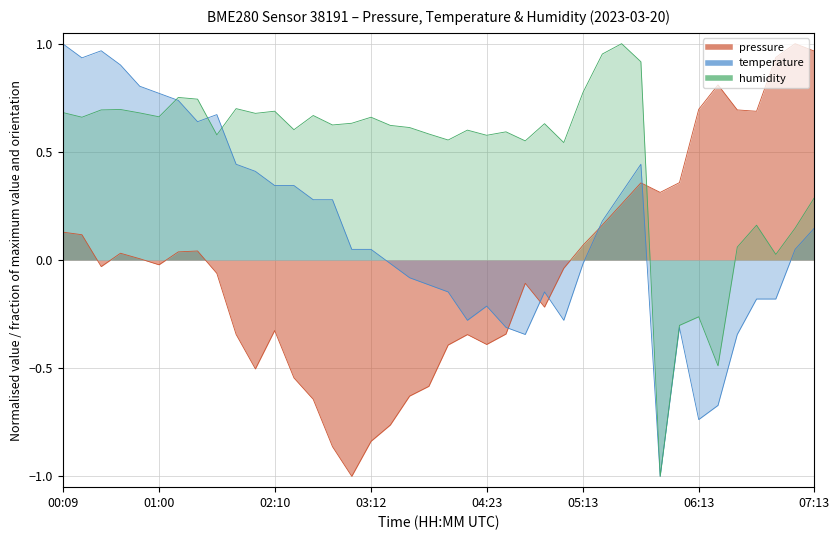

True or false: humidity has a value of 0.0 at 06:53.

False